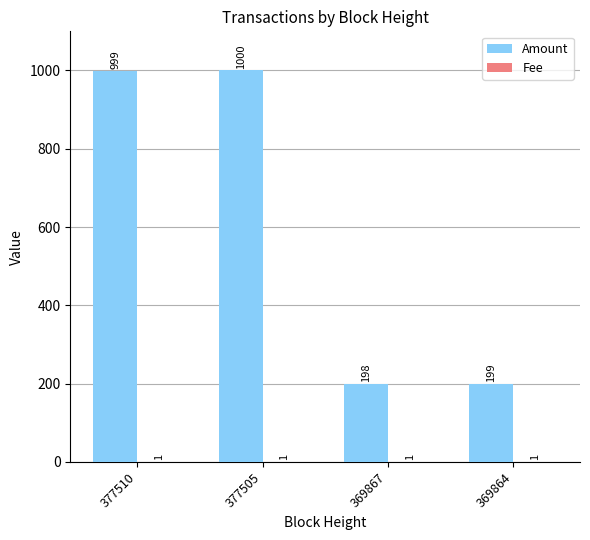

Read the Amount value at 377505.

1000